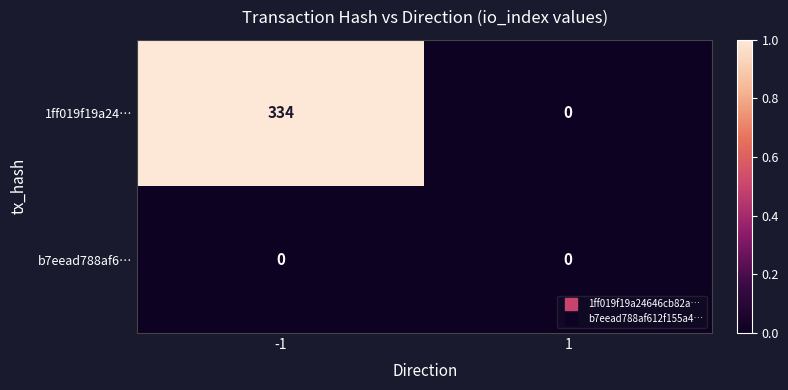

Which series changed the most between -1 and 1?

1ff019f19a24…